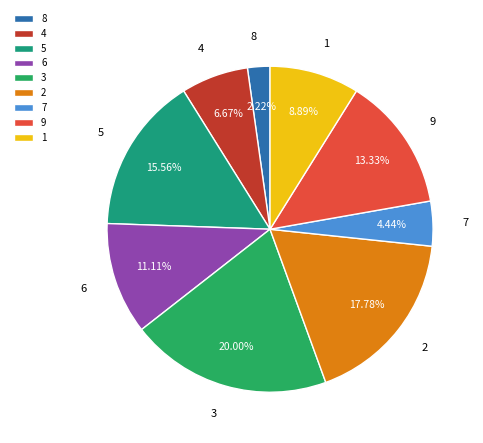

What is the ratio of the value at 4 to the value at 7?

1.5